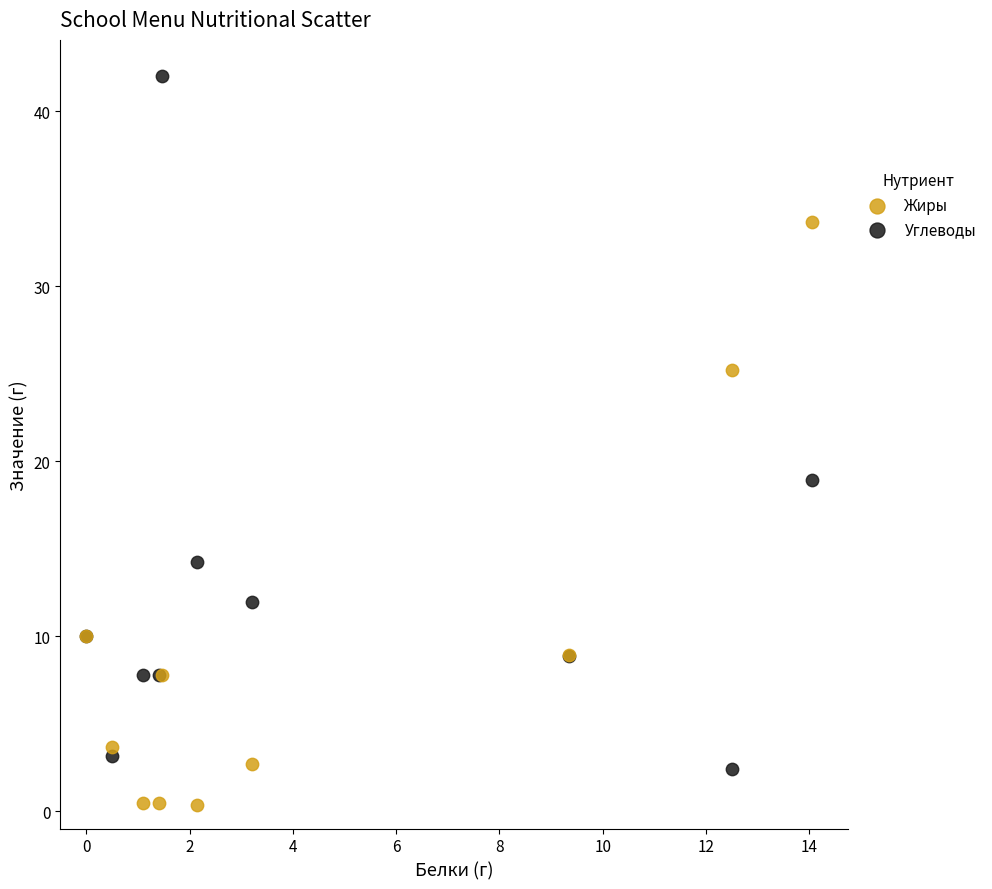

Which series contains the lowest Y value?

Жиры